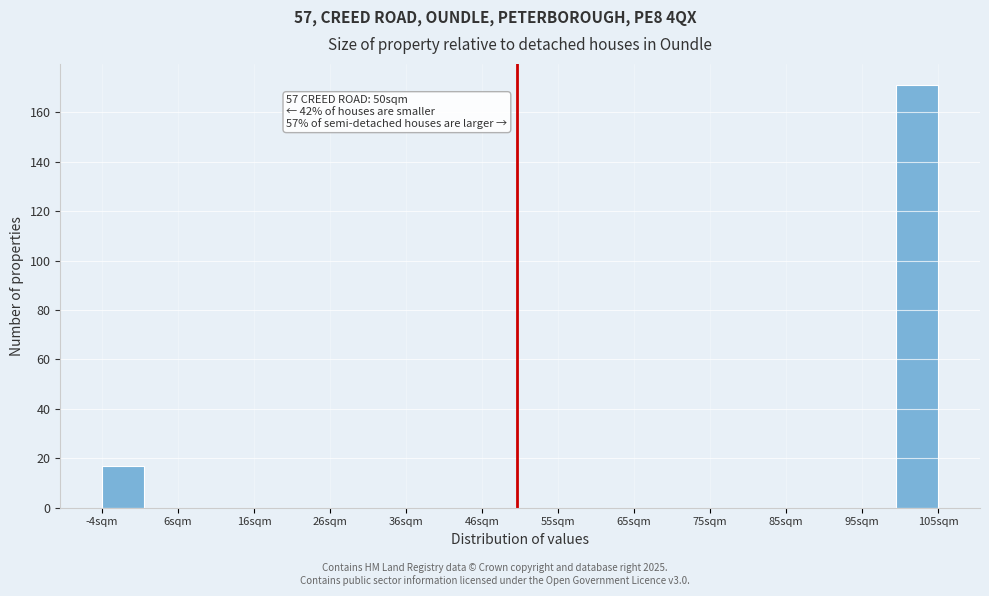

Over which range of the x-axis is the bar tallest?

99 to 105